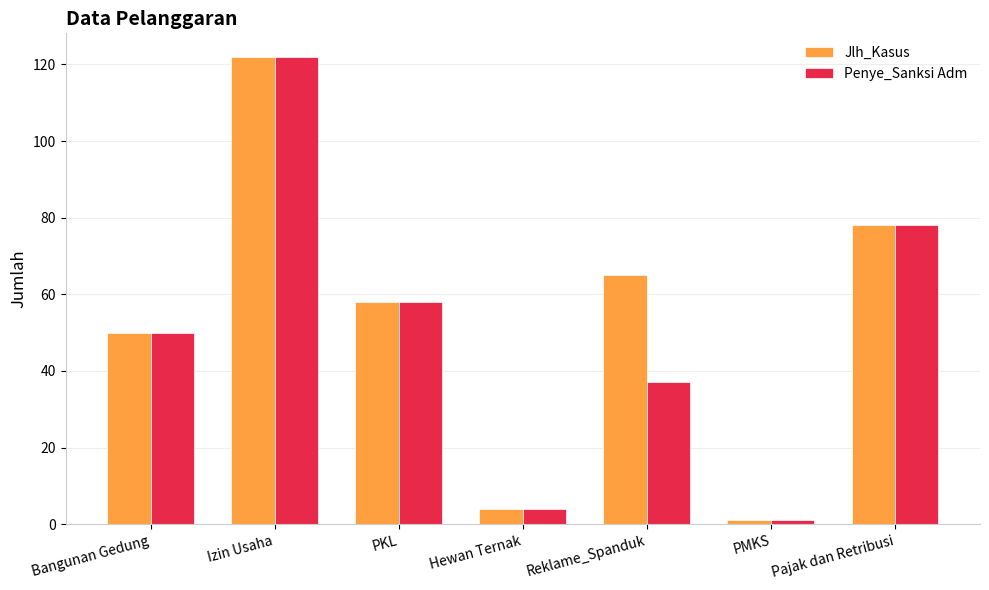

Does the chart contain any negative values?

No